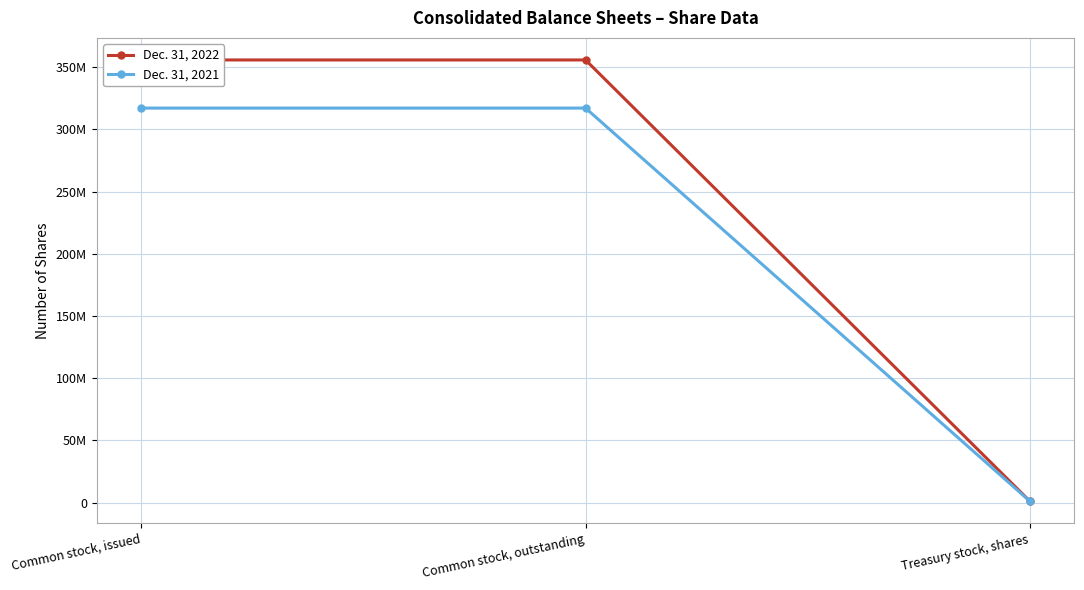

How many lines are shown in the chart?

2